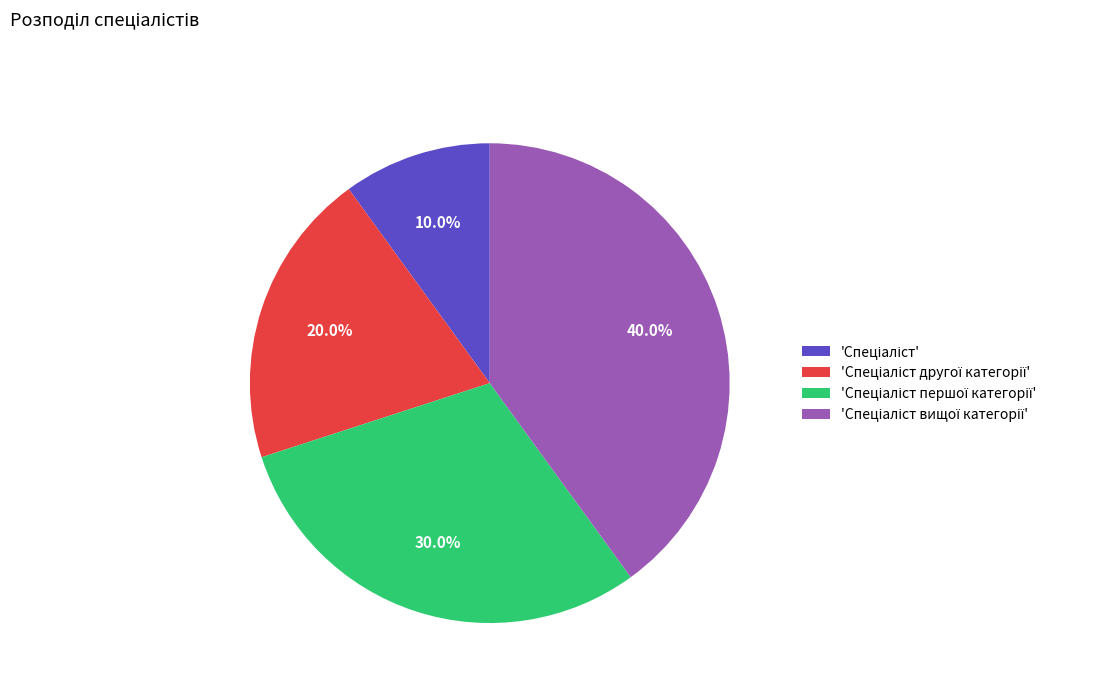

Is there any slice that represents more than half of the pie?

No